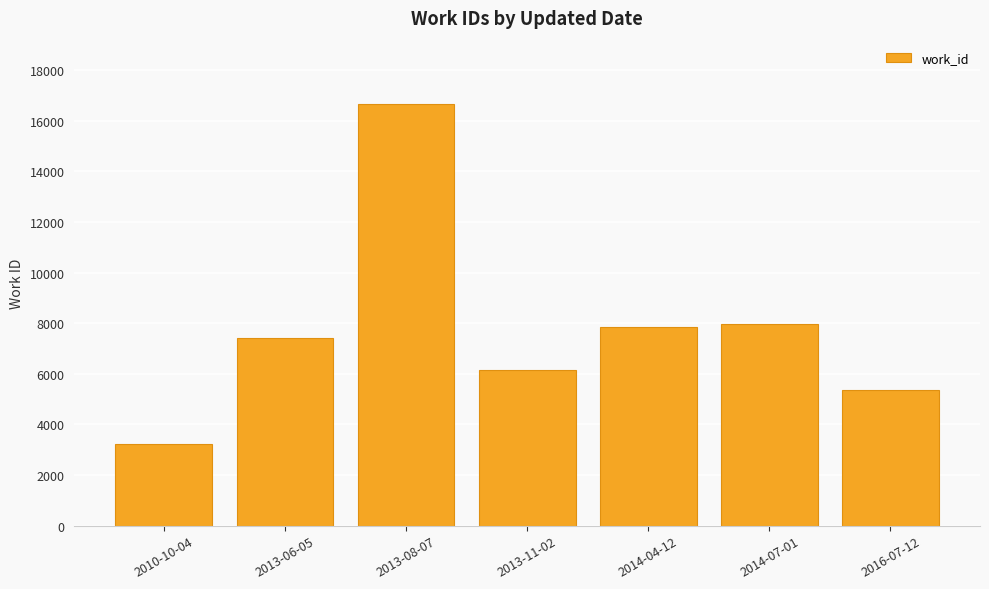

How many categories are shown in the chart?

7